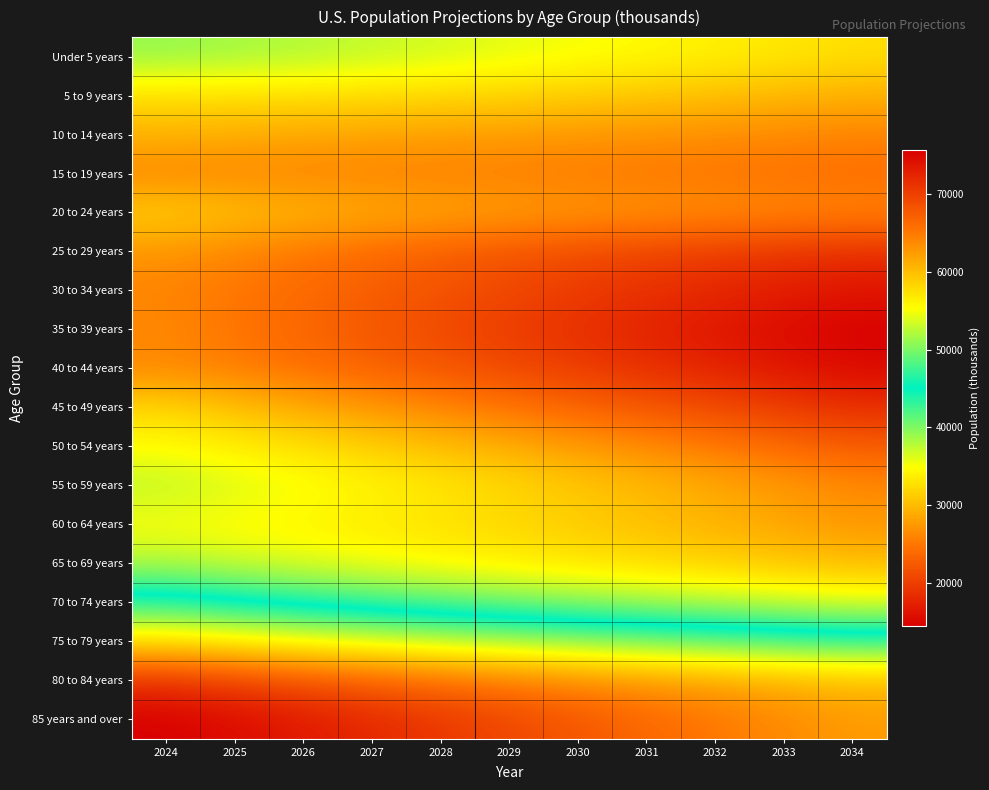

At 2024, list the series in order from smallest to largest.

85 years and over, 80 to 84 years, 75 to 79 years, 70 to 74 years, Under 5 years, 65 to 69 years, 55 to 59 years, 60 to 64 years, 50 to 54 years, 5 to 9 years, 45 to 49 years, 20 to 24 years, 10 to 14 years, 25 to 29 years, 35 to 39 years, 40 to 44 years, 15 to 19 years, 30 to 34 years